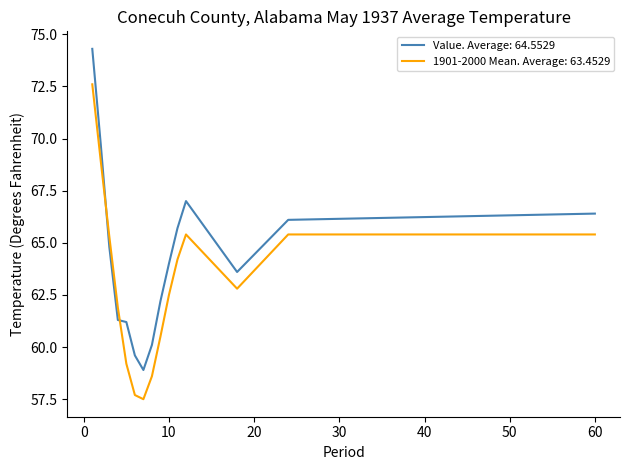

What is the smallest value displayed?

57.5